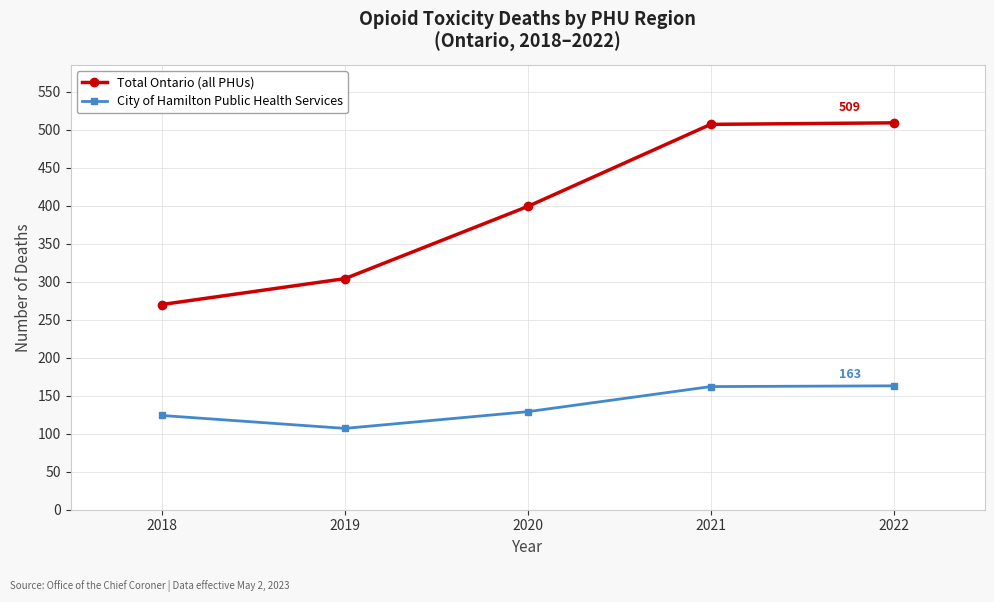

What is the average value of the Total Ontario (all PHUs) series?

398